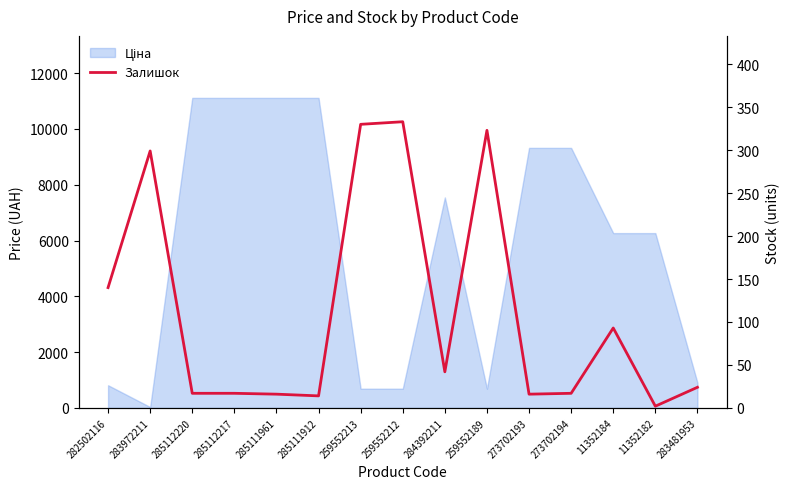

What is the label of the 12th point from the right?

285112217